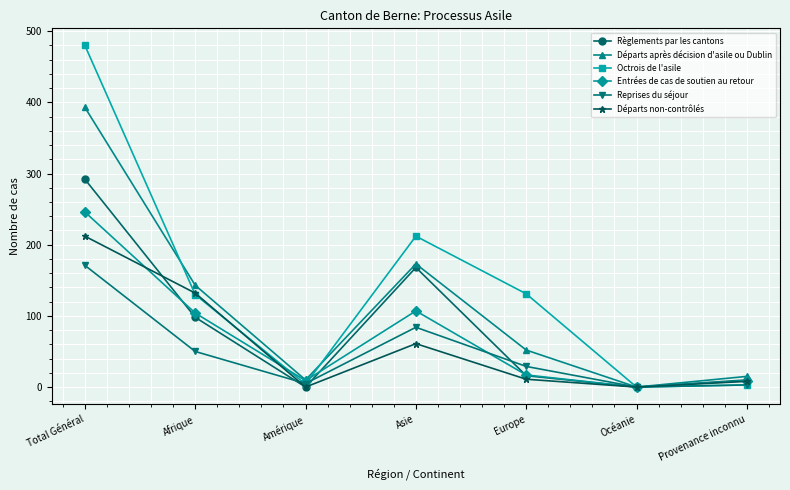

What is the difference between the Règlements par les cantons values at Océanie and Europe?

16